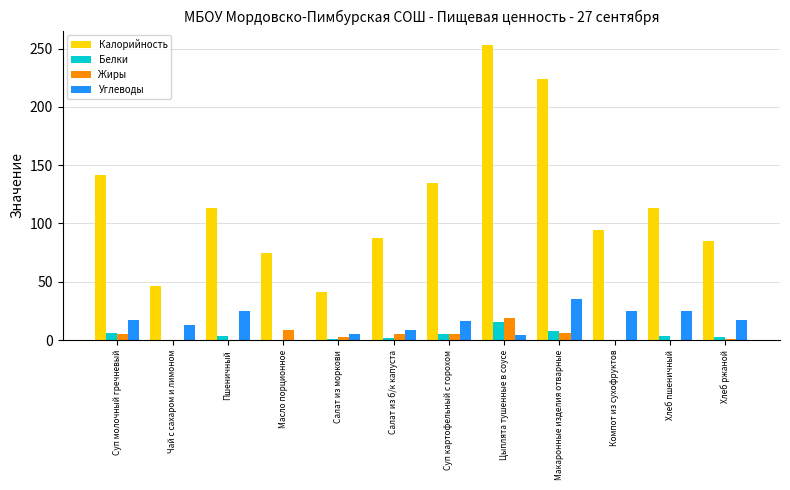

True or false: Жиры has a value of 8.2 at Масло порционное.

True